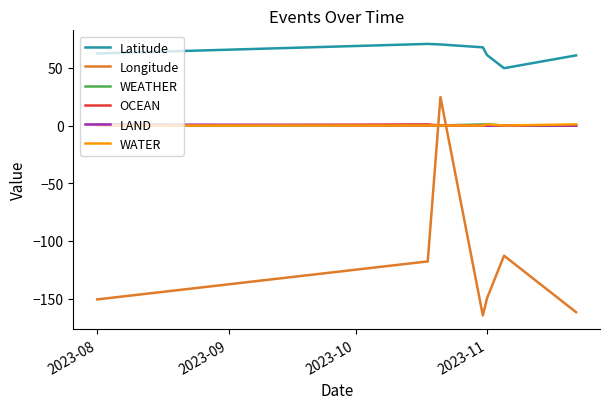

Which series has the largest total across all categories?

Latitude